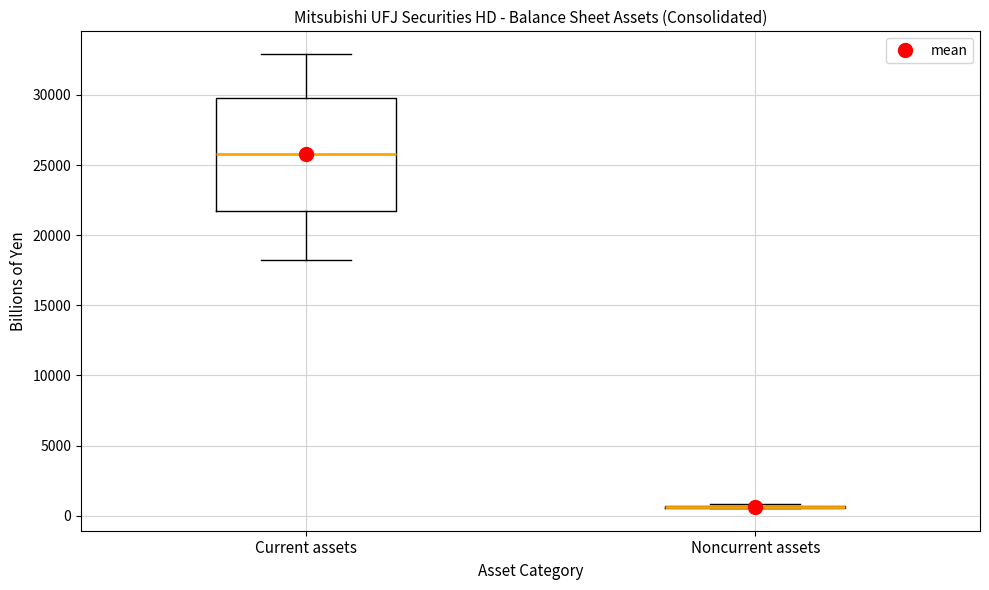

Which box is the tallest, from its lower edge to its upper edge?

Current assets